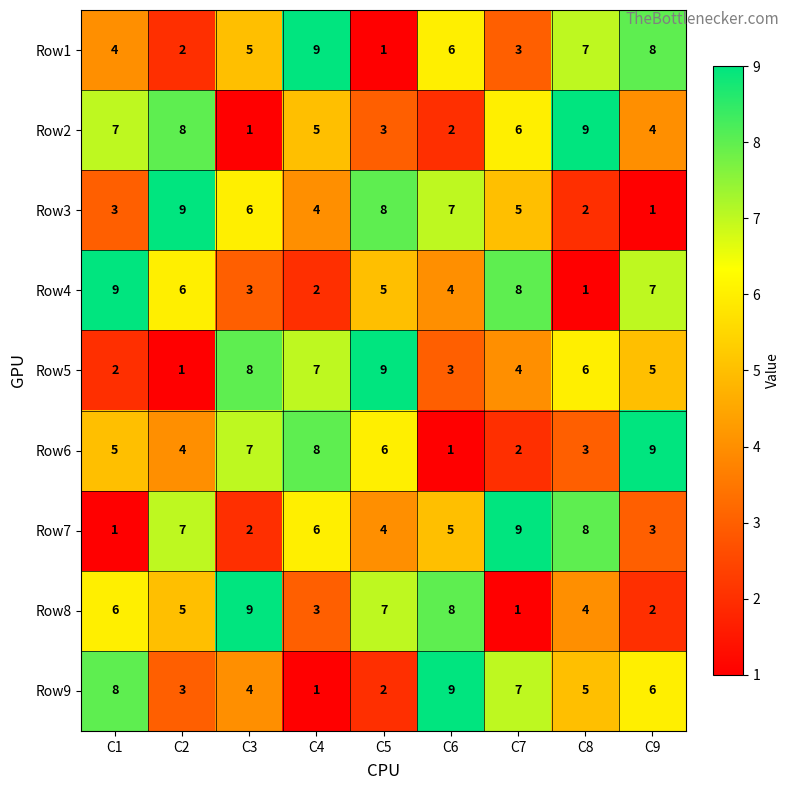

Is it true that Row2 equals 9 at C8?

True